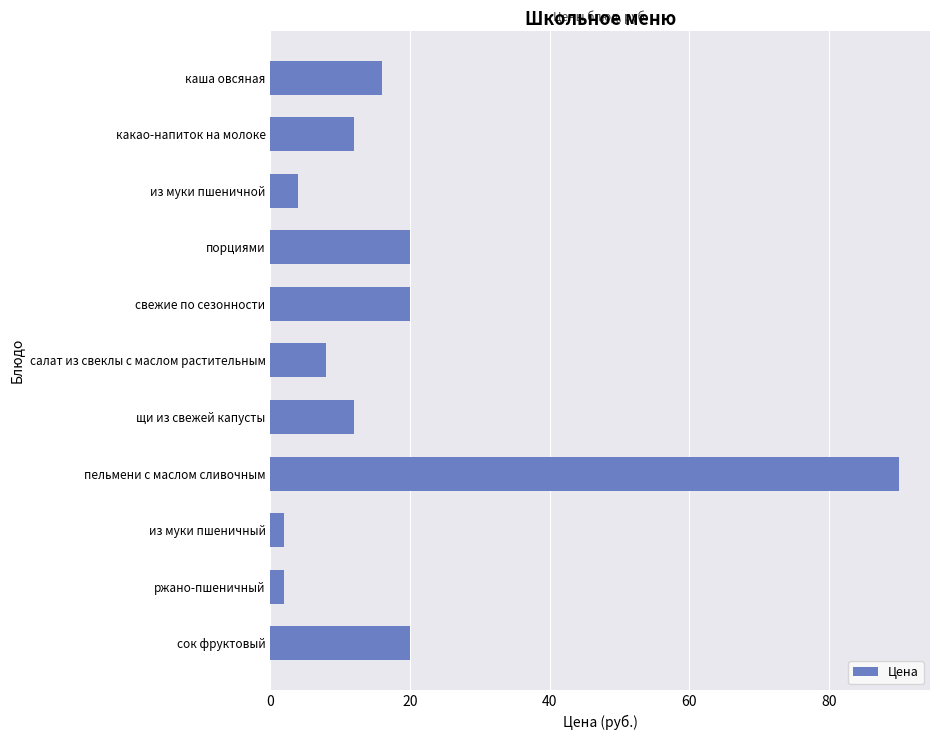

What is the difference between the values at из муки пшеничный and какао-напиток на молоке?

10